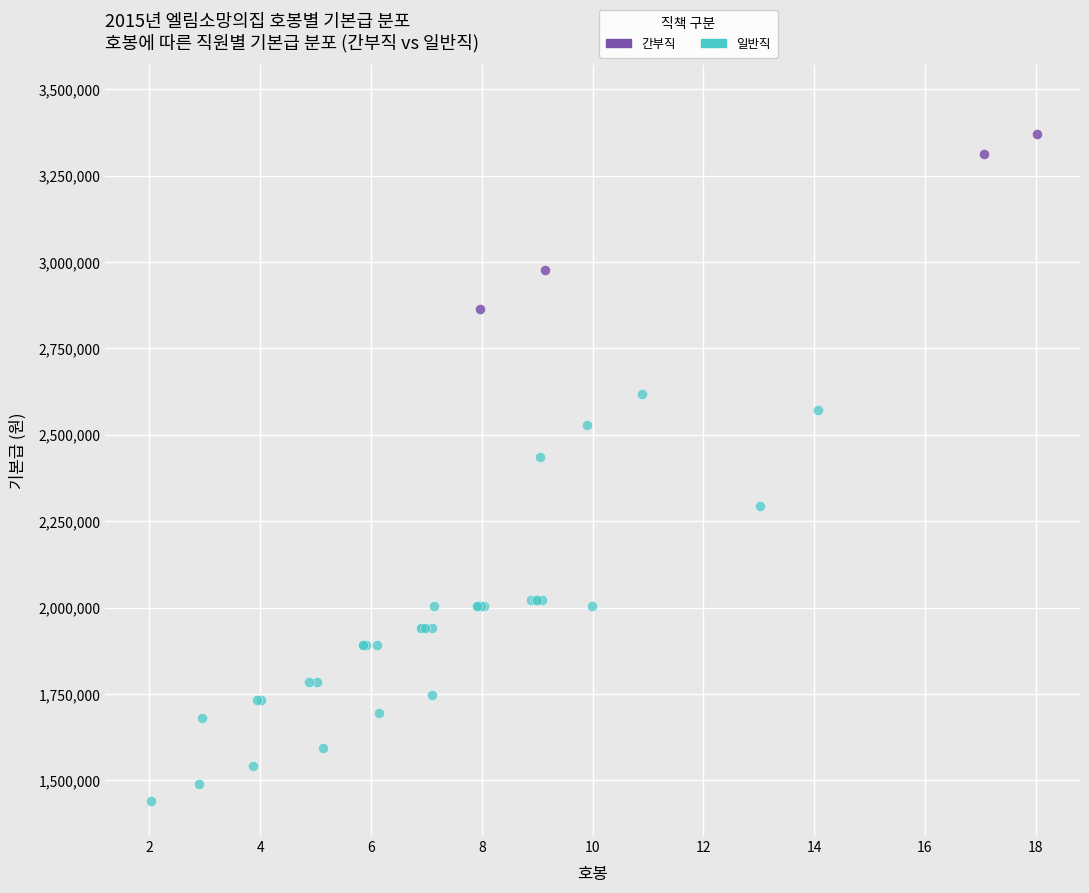

Which series reaches the maximum Y coordinate?

간부직